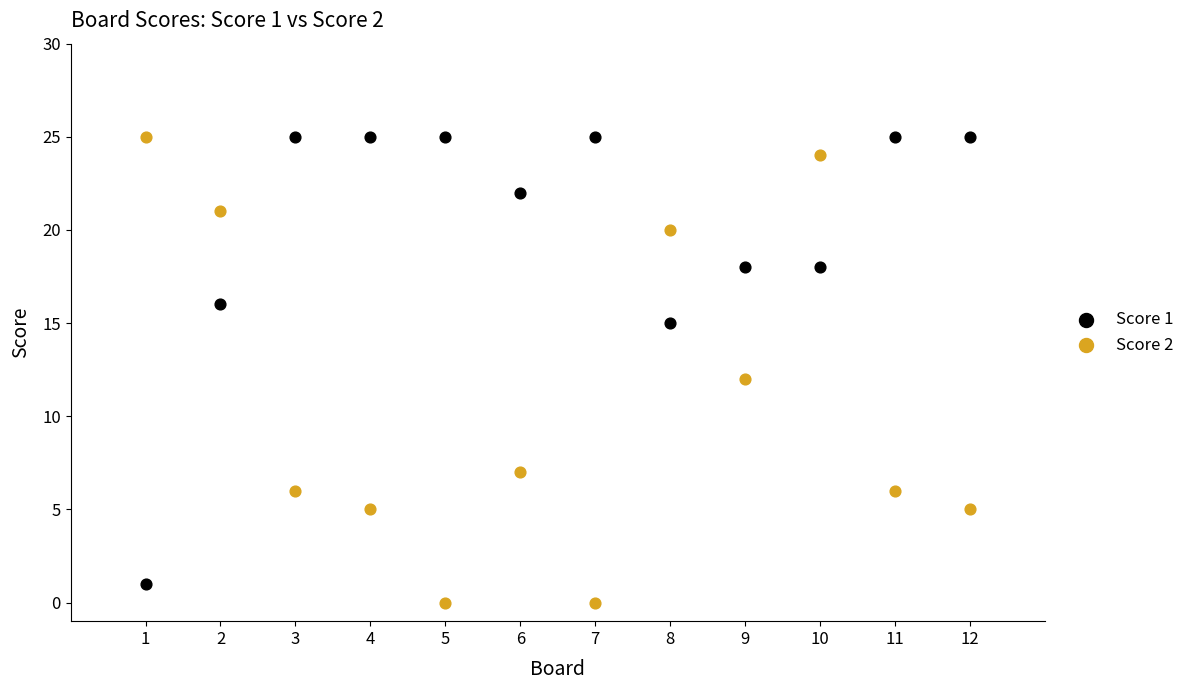

Which series reaches the minimum Y coordinate?

Score 2